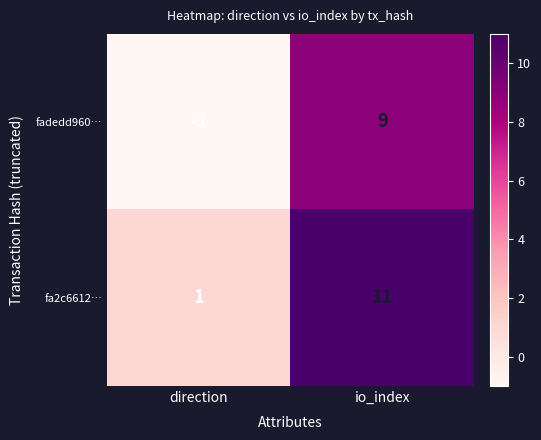

What is the difference between the maximum and minimum values in the fadedd960… series?

10